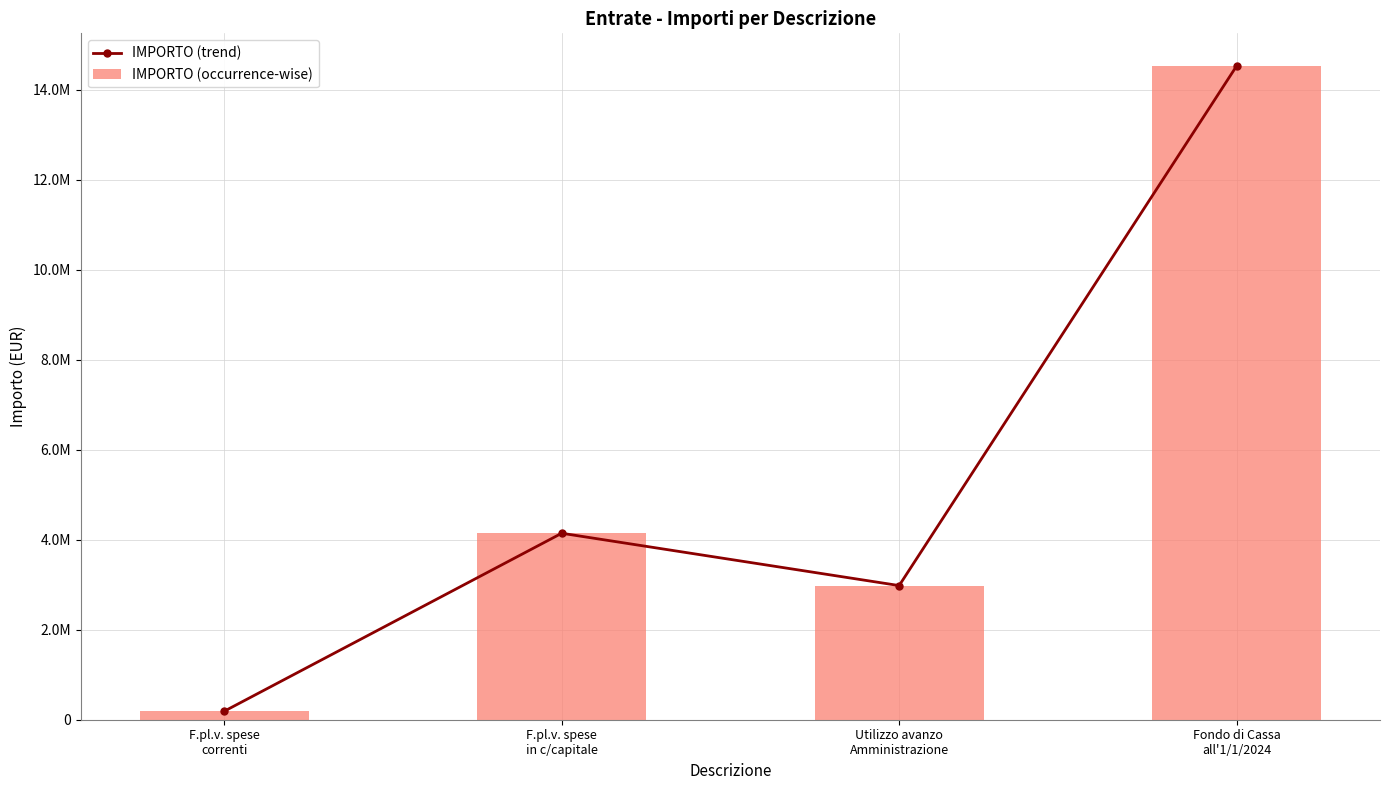

What is the difference between the maximum and minimum values in the IMPORTO (occurrence-wise) series?

14336915.9